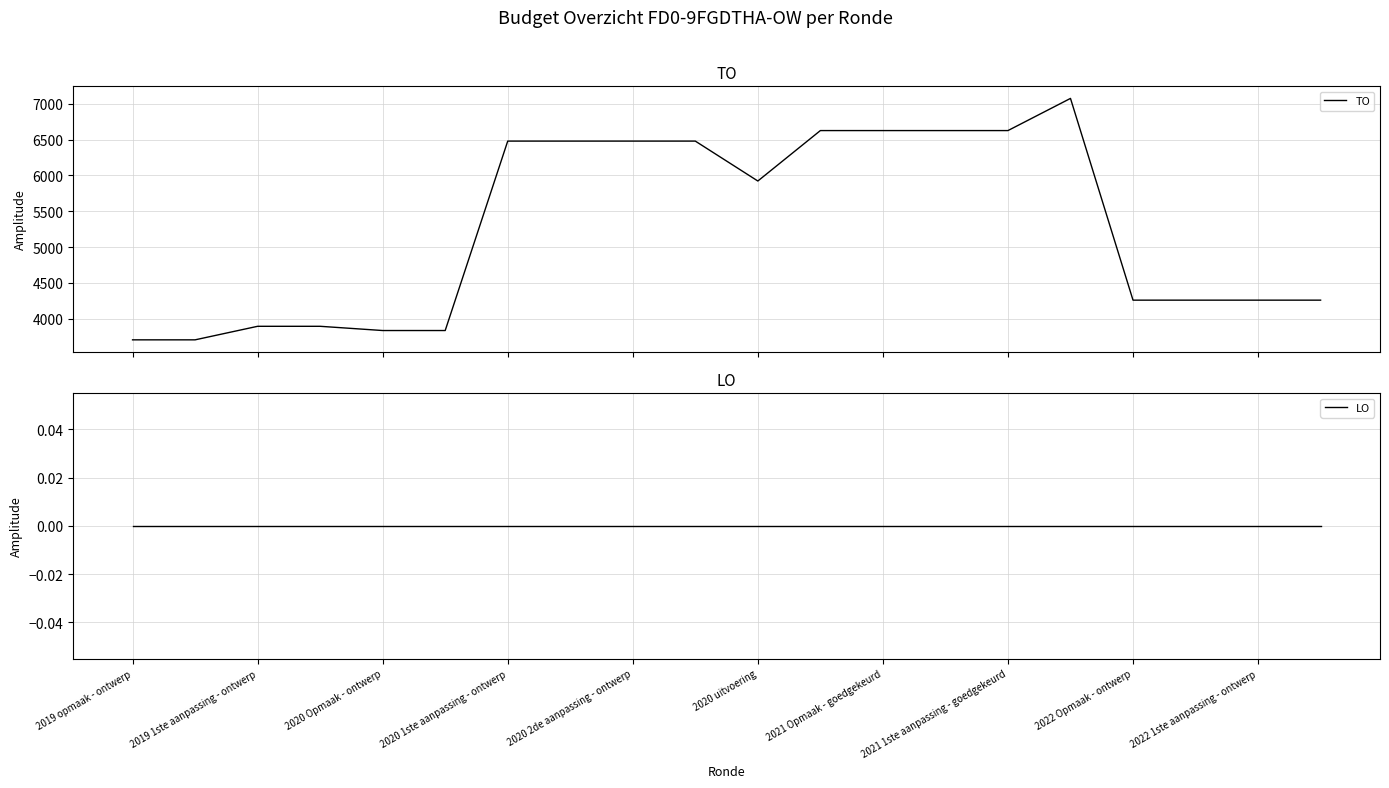

True or false: TO and LO intersect in this chart.

False